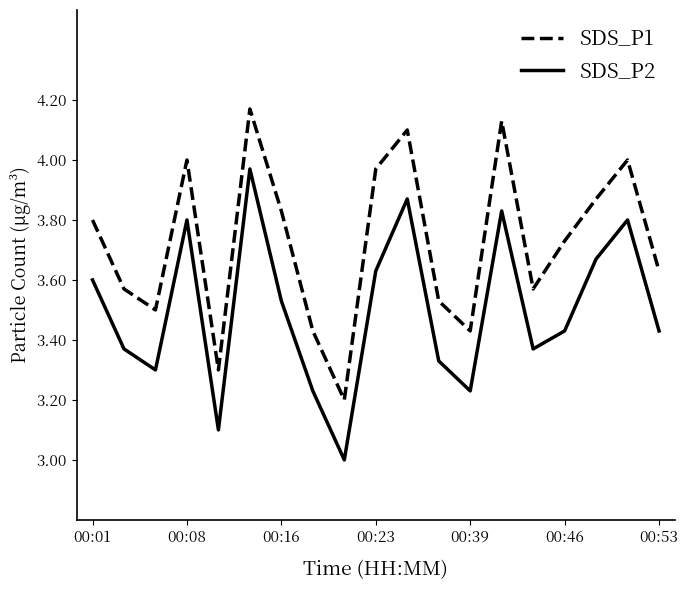

How many values in the SDS_P2 series exceed 3?

18